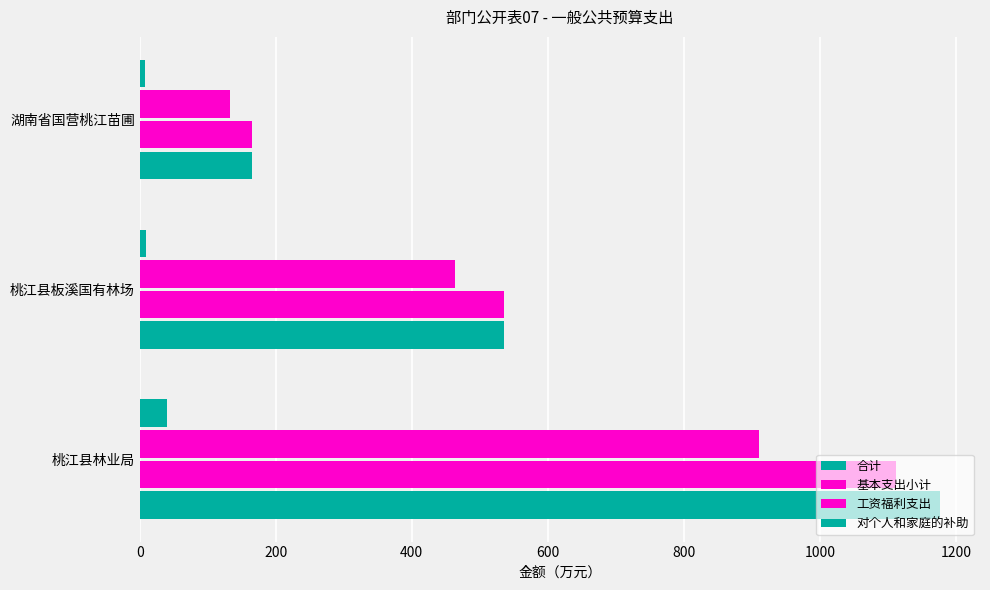

What is the difference between the maximum and minimum values in the 合计 series?

1011.2